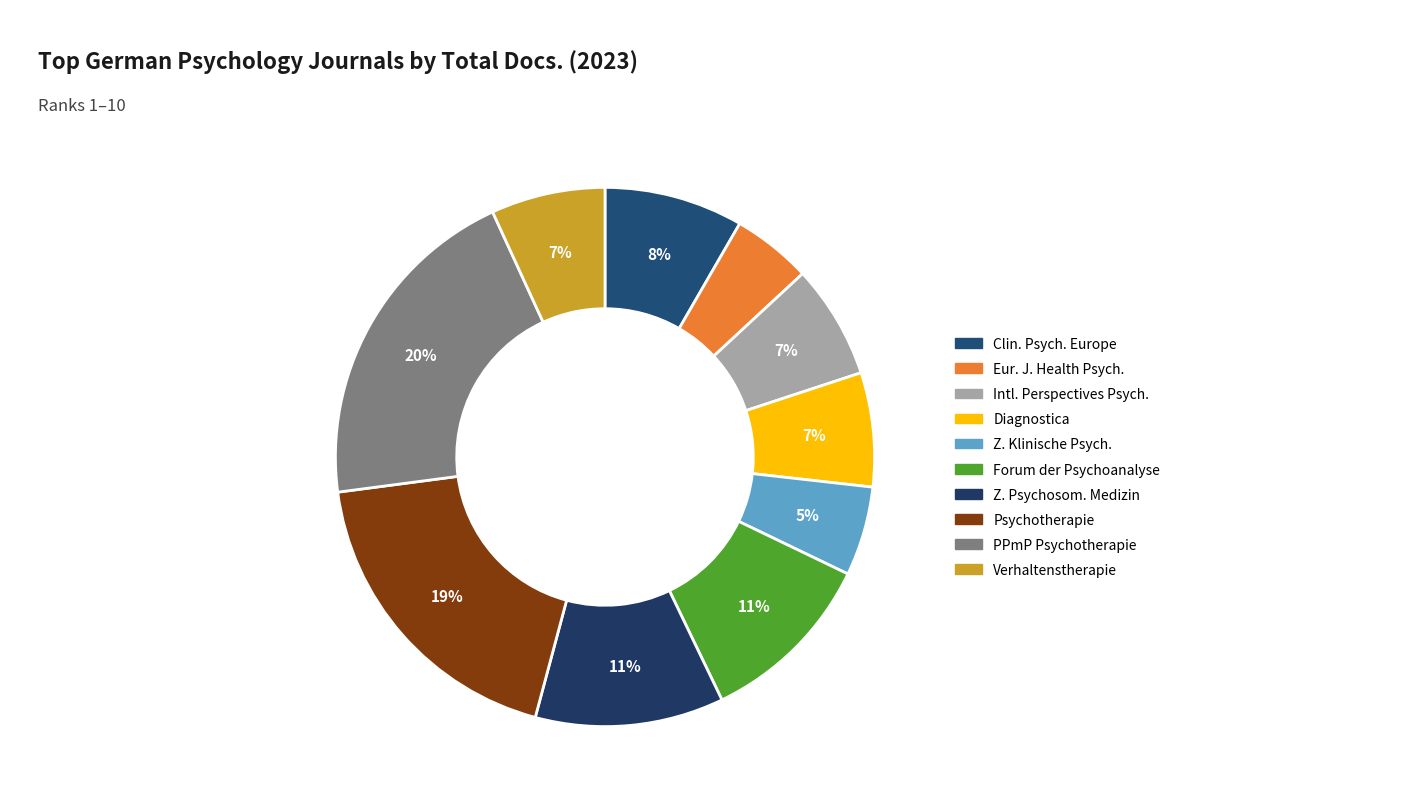

To the nearest percent, what is the average slice percentage?

10%